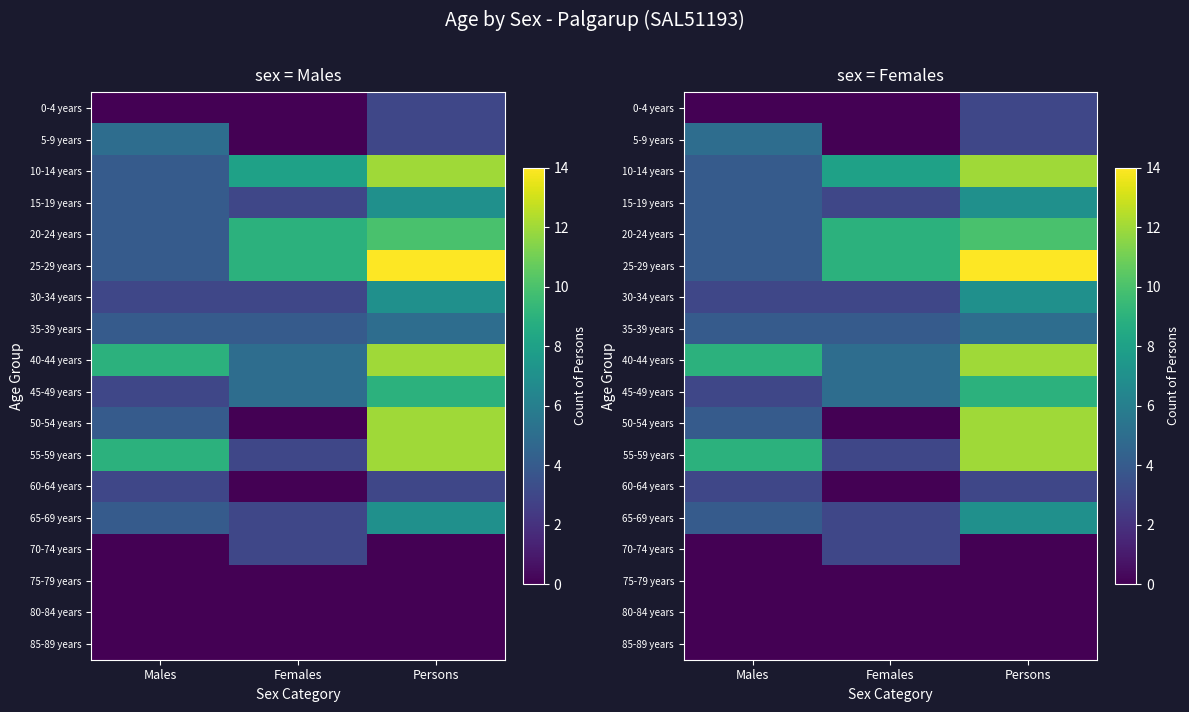

At how many categories does at least one series exceed 4?

3